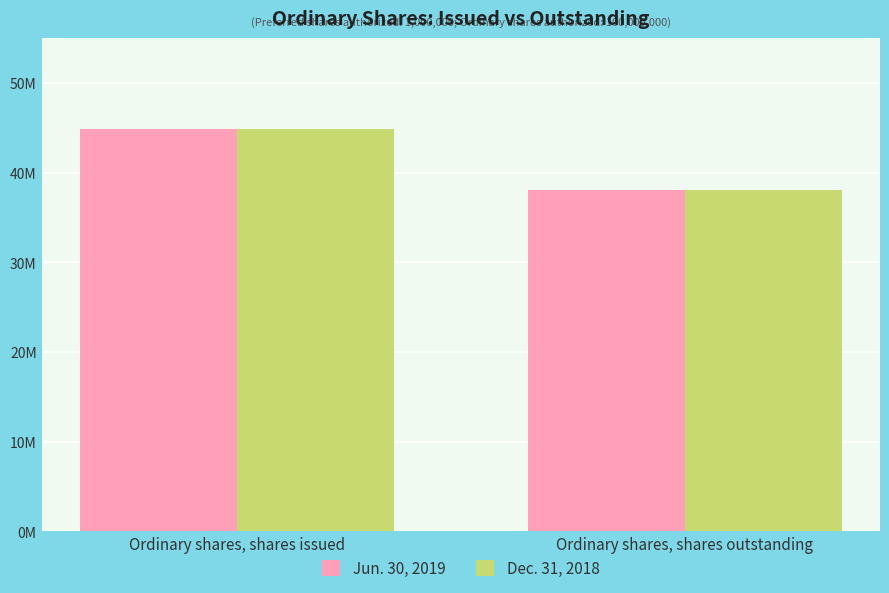

What position from the left is Ordinary shares, shares issued?

1